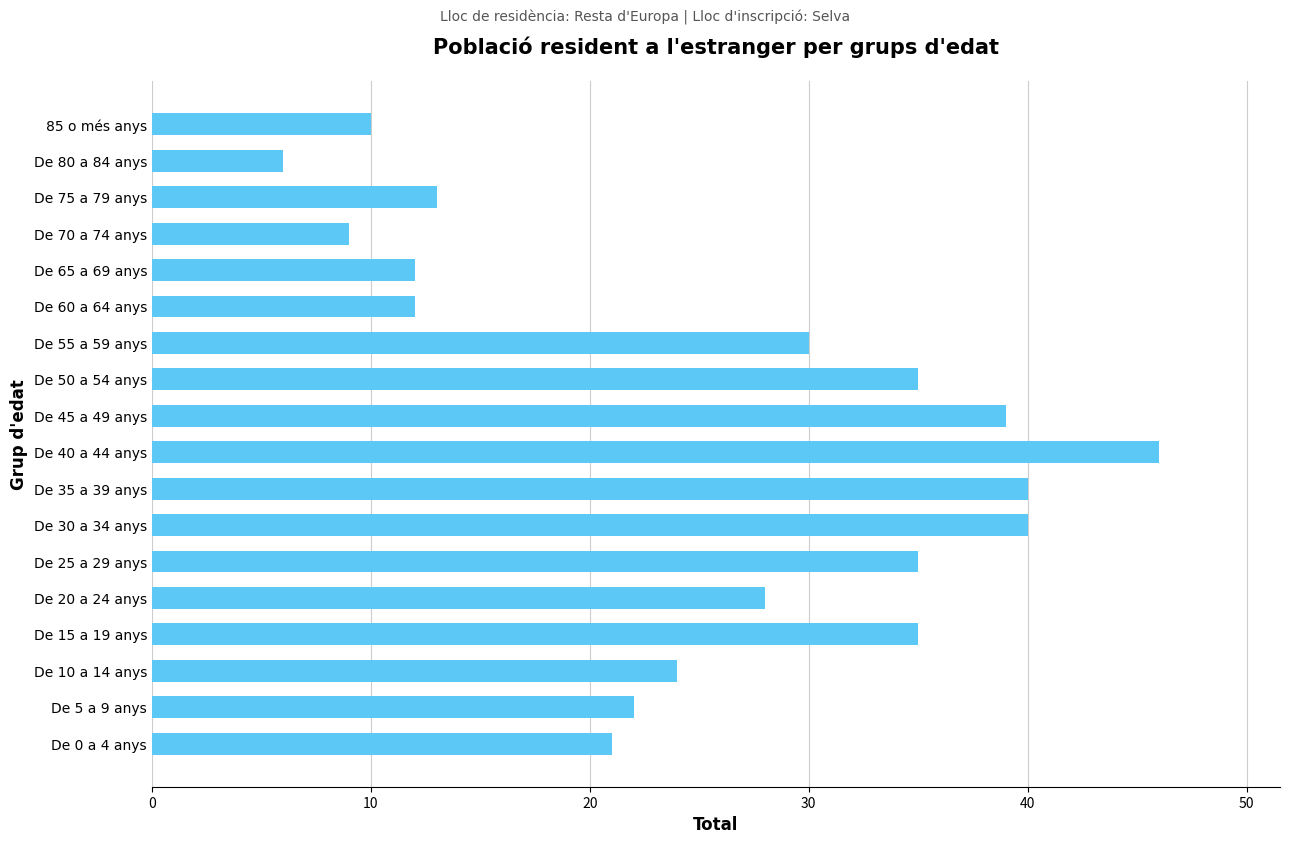

Approximately how many times larger is the value at De 35 a 39 anys compared to De 75 a 79 anys?

3.1